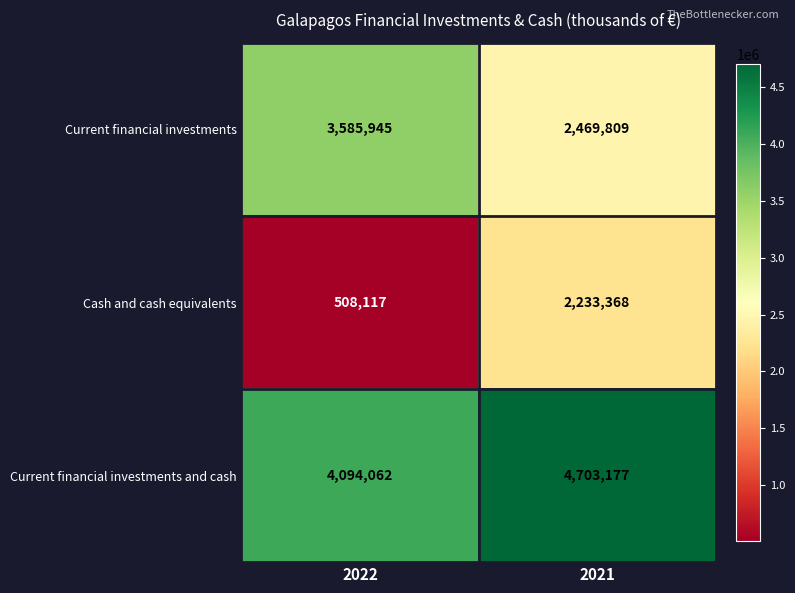

Reading left to right, list all the values displayed in this chart.

Current financial investments: 2022=3585945	2021=2469809
Cash and cash equivalents: 2022=508117	2021=2233368
Current financial investments and cash: 2022=4094062	2021=4703177